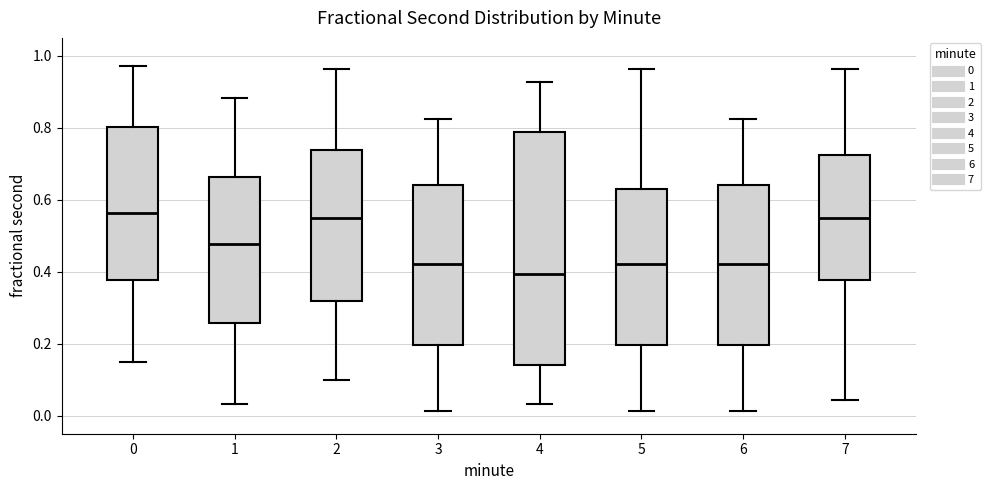

Reading left to right, read every box against the y-axis: the position of its median line, the range the box covers, and the ends of its whiskers. The values are not printed on the chart, so give them approximately, as read against the axis.

0: median 0.56, box 0.38 to 0.80, whiskers 0.14 to 0.98
1: median 0.48, box 0.26 to 0.66, whiskers 0.04 to 0.88
2: median 0.56, box 0.32 to 0.74, whiskers 0.10 to 0.96
3: median 0.42, box 0.20 to 0.64, whiskers 0.02 to 0.82
4: median 0.40, box 0.14 to 0.78, whiskers 0.04 to 0.92
5: median 0.42, box 0.20 to 0.64, whiskers 0.02 to 0.96
6: median 0.42, box 0.20 to 0.64, whiskers 0.02 to 0.82
7: median 0.56, box 0.38 to 0.72, whiskers 0.04 to 0.96